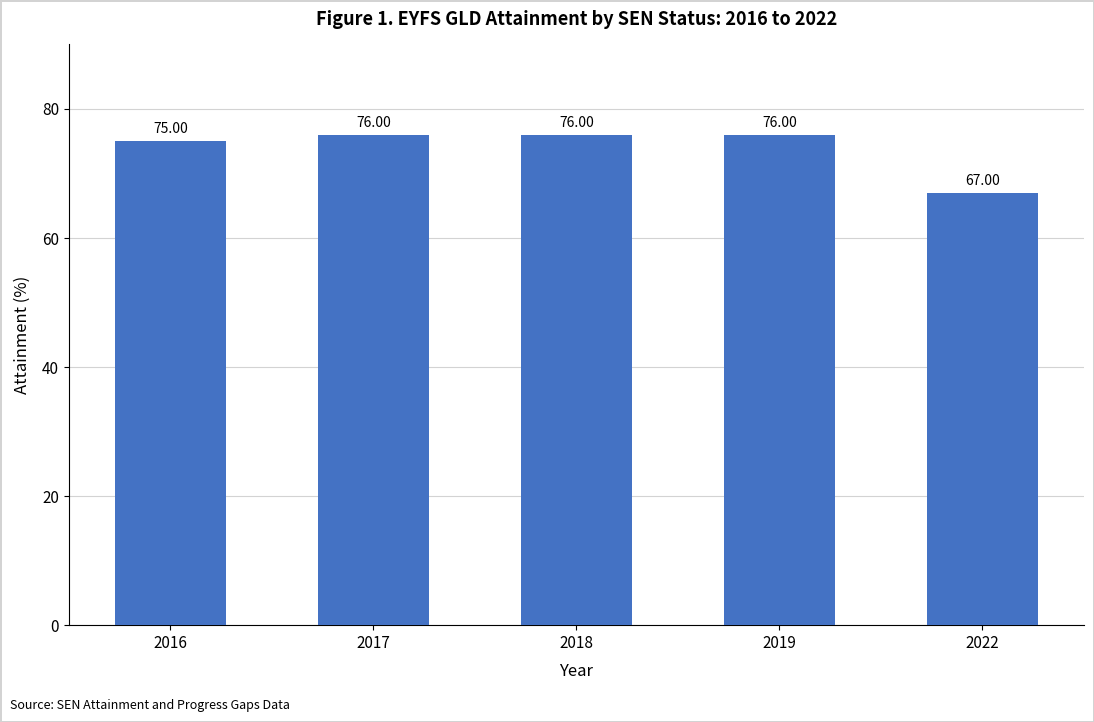

What is the ratio of the value at 2022 to the value at 2019?

0.9